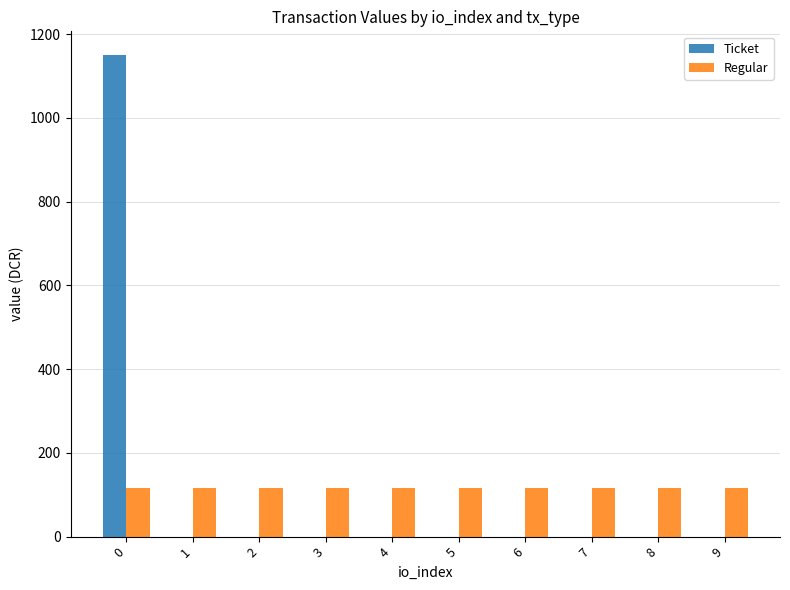

Is the value of Regular at 9 greater than the value of Ticket at 8?

Yes